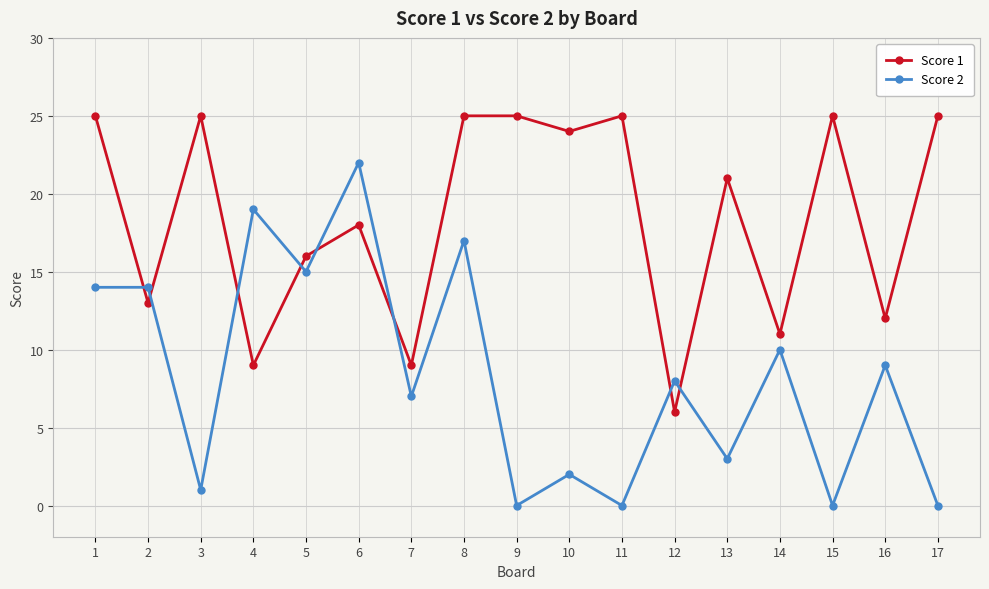

Reading left to right, what are all the values shown in this chart?

Score 1: 1=25	2=13	3=25	4=9	5=16	6=18	7=9	8=25	9=25	10=24	11=25	12=6	13=21	14=11	15=25	16=12	17=25
Score 2: 1=14	2=14	3=1	4=19	5=15	6=22	7=7	8=17	9=0	10=2	11=0	12=8	13=3	14=10	15=0	16=9	17=0